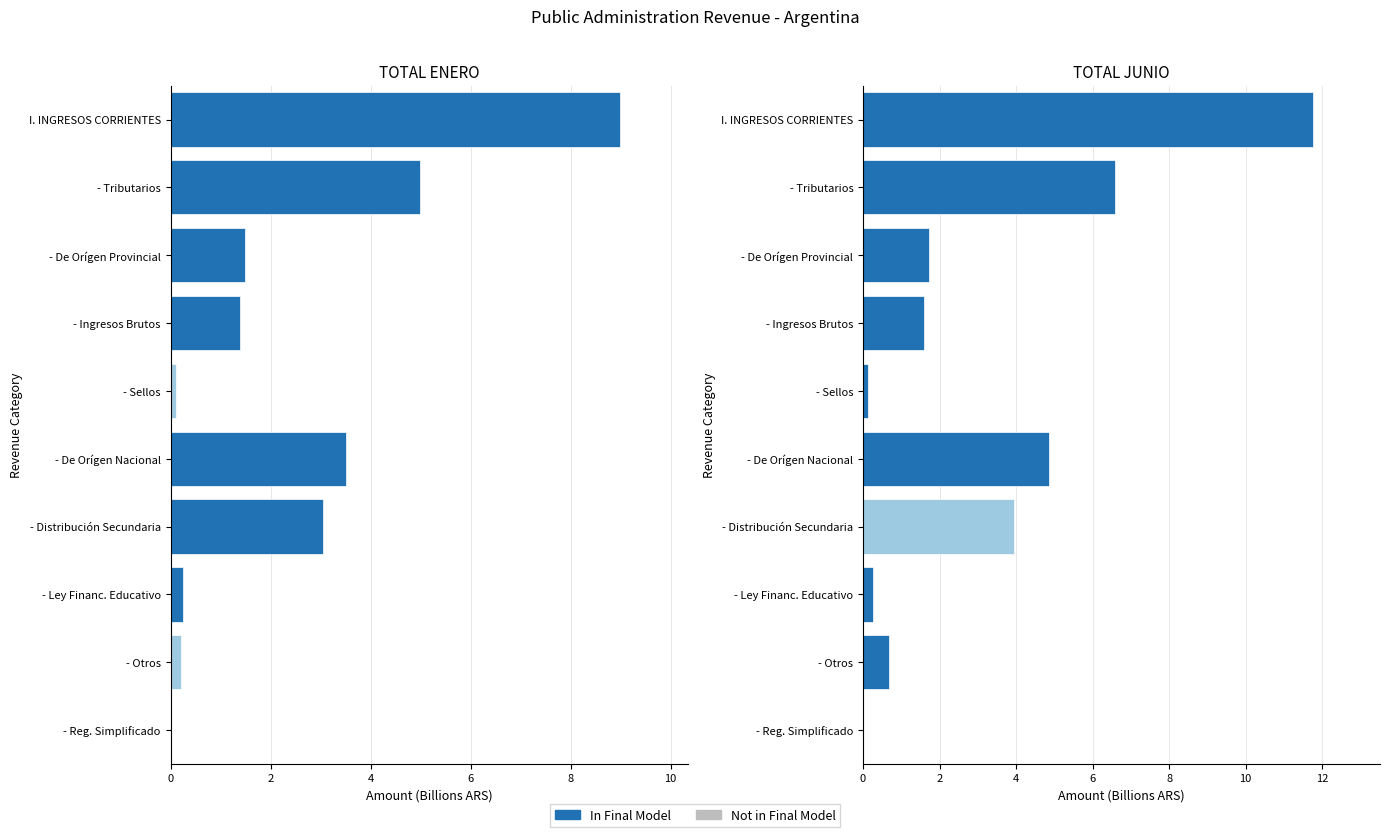

Is it true that the value at - Reg. Simplificado is 0.0?

False